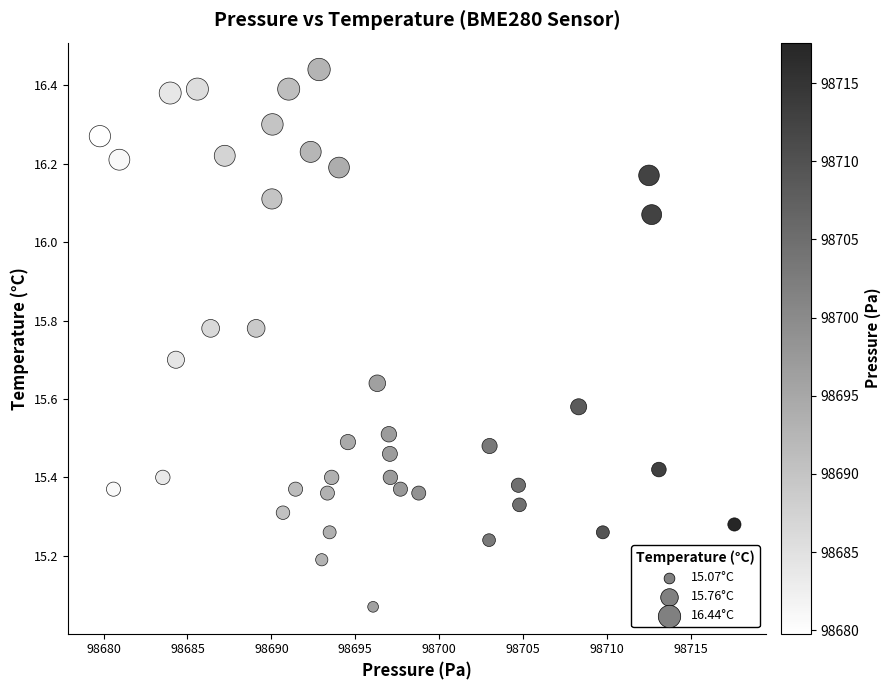

What is the range of Y values (max minus min)?

1.4